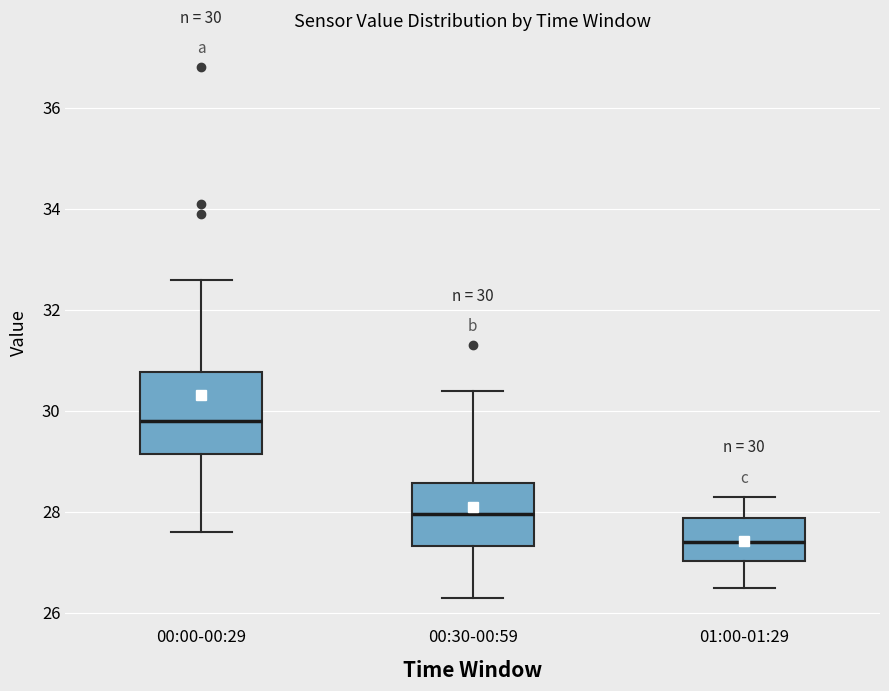

Which box is the tallest, from its lower edge to its upper edge?

00:00-00:29